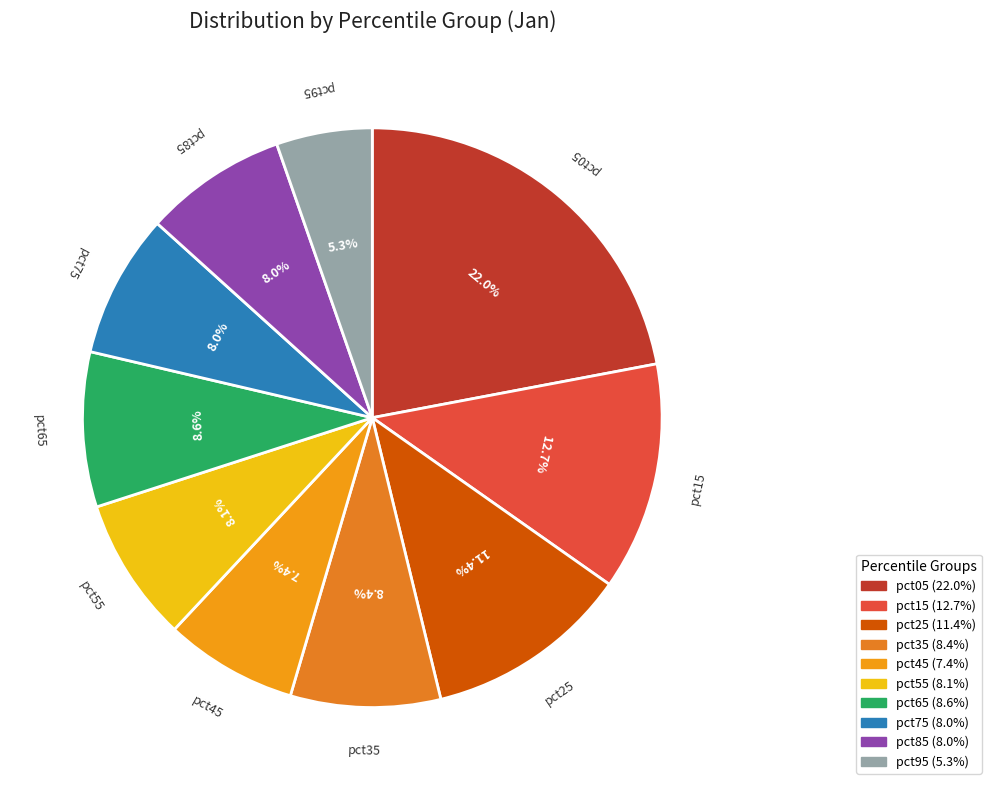

Does any single category account for the majority?

No